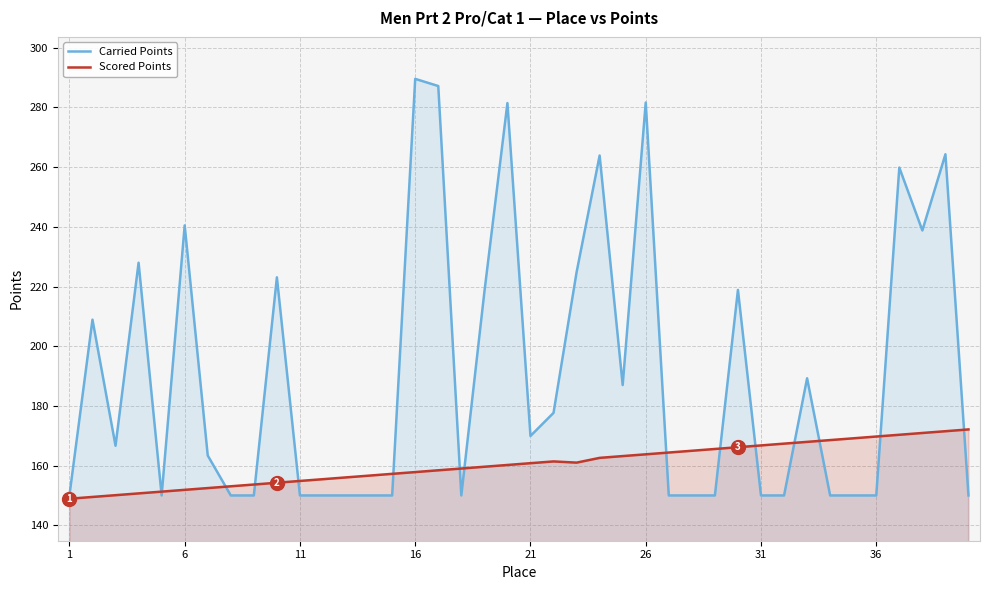

Reading left to right, extract all data points from this chart.

Carried Points: 150.0	208.9	166.7	228.0	150.0	240.5	163.4	150.0	150.0	223.1	150.0	150.0	150.0	150.0	150.0	289.6	287.2	150.0	218.1	281.4	169.9	177.7	224.8	263.9	187.0	281.6	150.0	150.0	150.0	218.9	150.0	150.0	189.2	150.0	150.0	150.0	259.9	238.8	264.3	150.0
Scored Points: 148.9	149.5	150.1	150.7	151.3	151.9	152.5	153.1	153.7	154.3	154.9	155.4	156.1	156.6	157.2	157.8	158.4	159.0	159.6	160.2	160.8	161.4	161.0	162.6	163.2	163.8	164.4	165.0	165.6	166.2	166.8	167.4	167.9	168.6	169.1	169.7	170.3	170.9	171.5	172.1